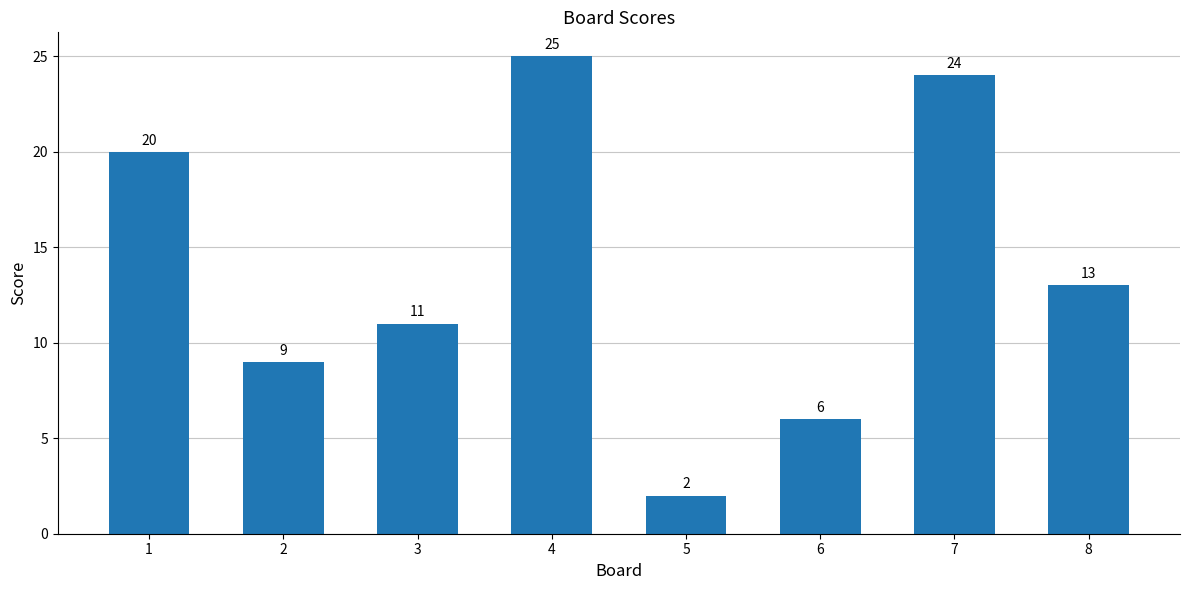

Reading left to right, what are all the values shown in this chart?

1=20	2=9	3=11	4=25	5=2	6=6	7=24	8=13